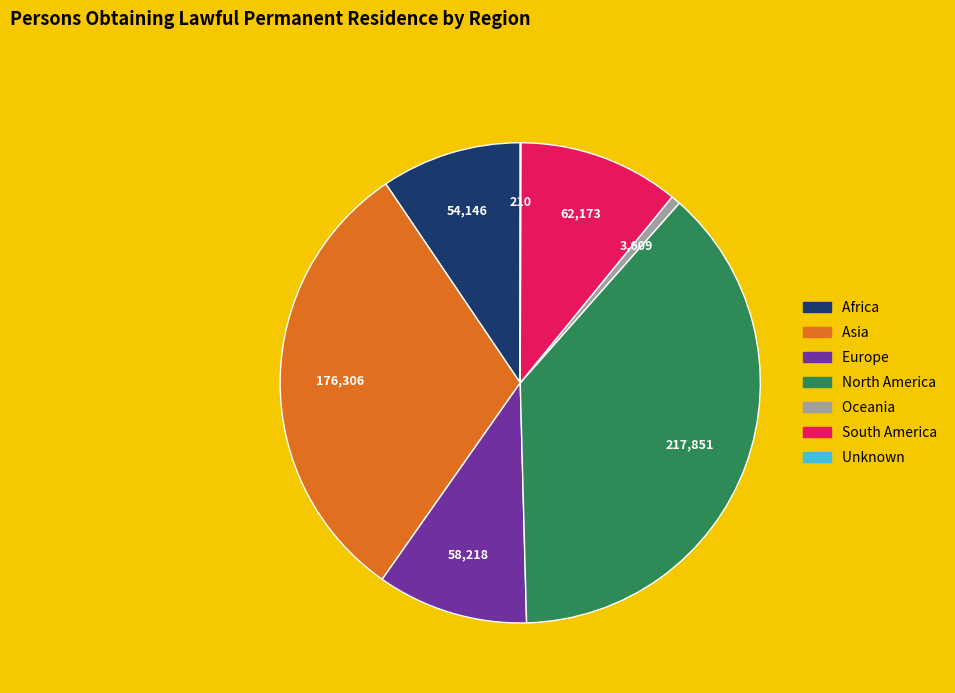

Between Asia and Europe, which is larger?

Asia